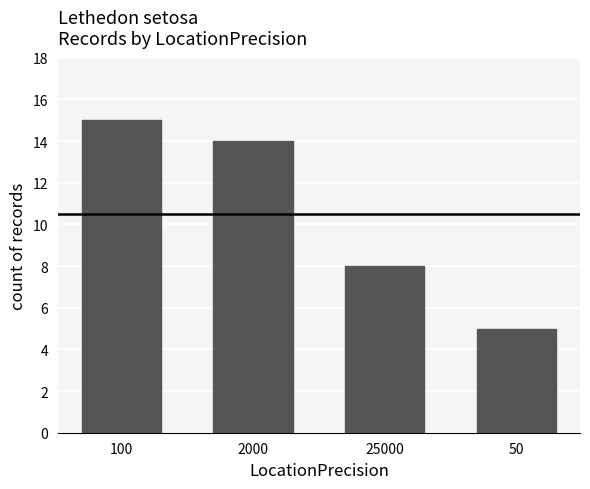

List the labels in order of value, largest first.

100, 2000, 25000, 50